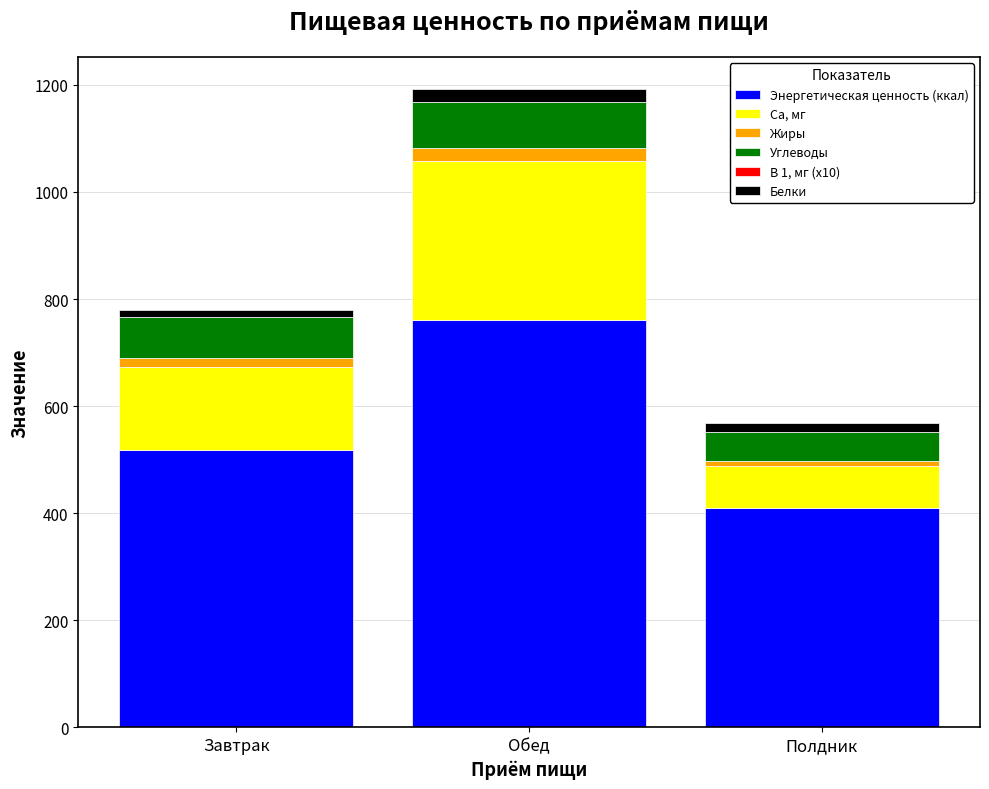

What is the highest value of the Энергетическая ценность (ккал) series?

761.4